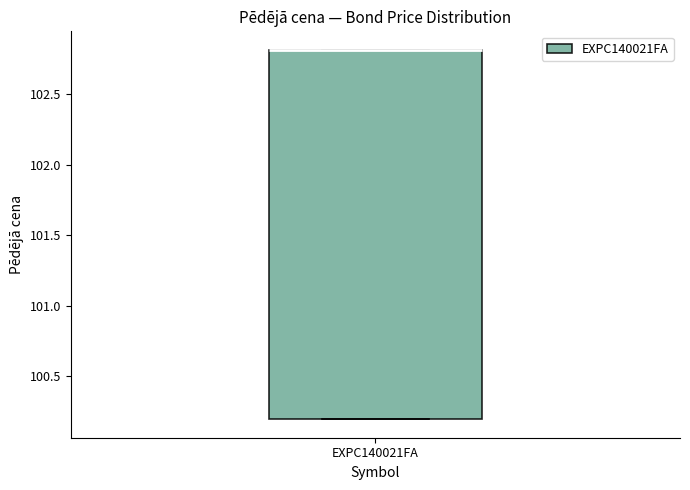

Where is the upper edge of the box for EXPC140021FA on the y-axis? The values are not printed on the chart, so give them approximately, as read against the axis.

102.8